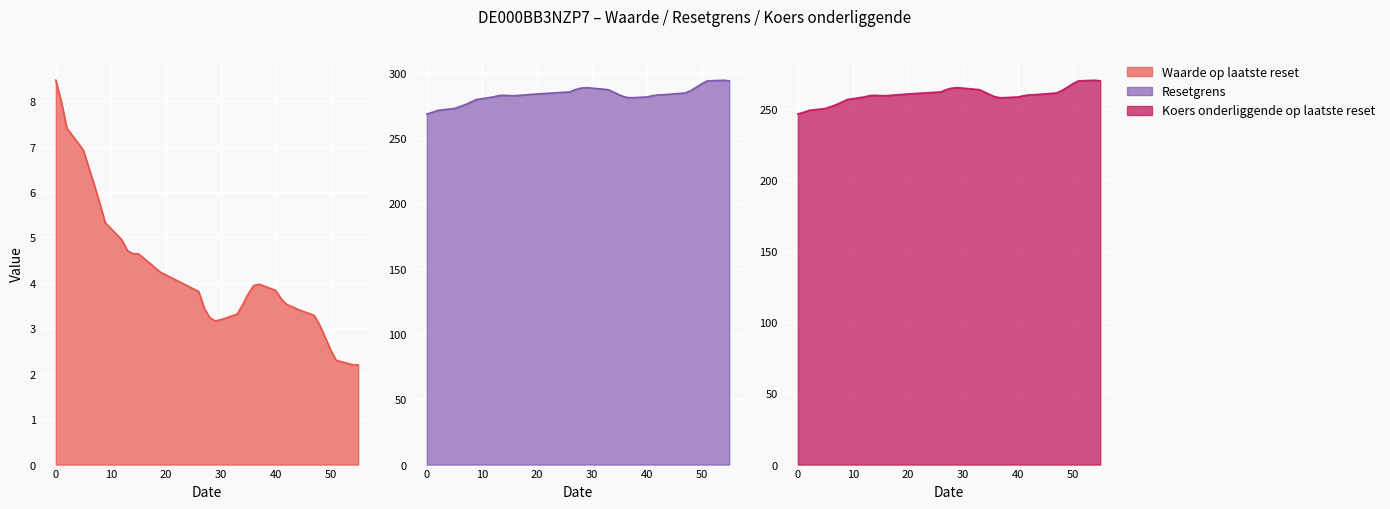

What is the value of the Koers onderliggende op laatste reset point at the 10th from the left?

261.2